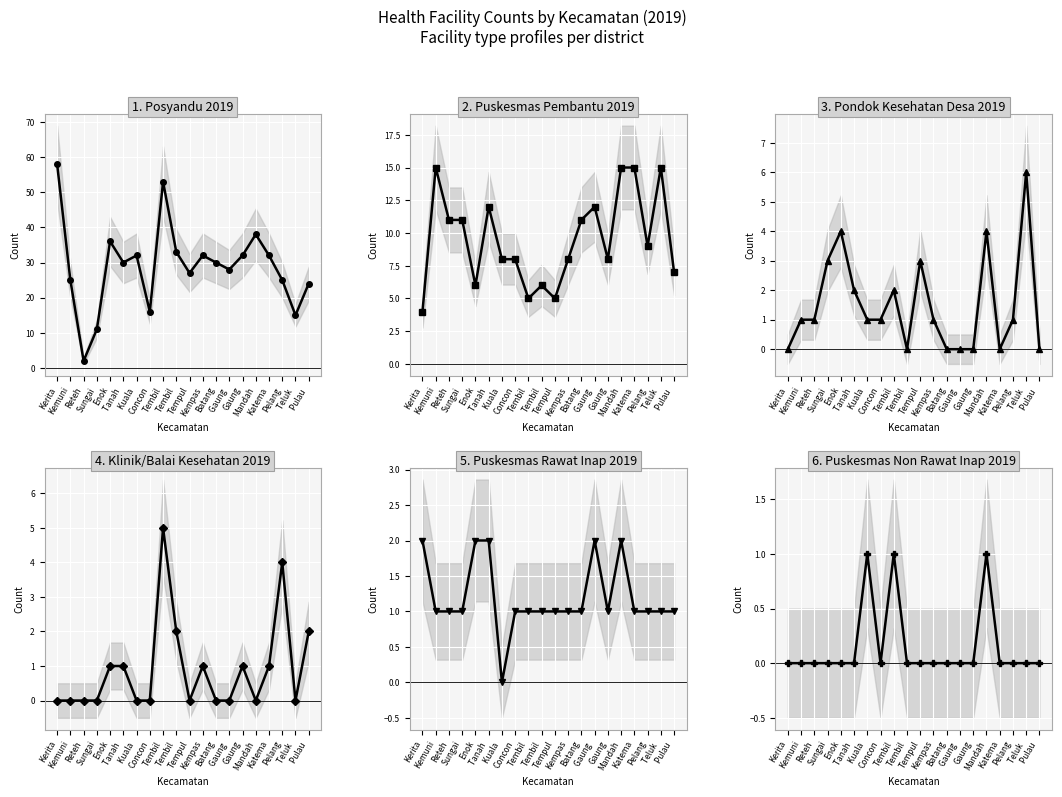

Read the Puskesmas Rawat Inap 2019 value at Mandah.

2